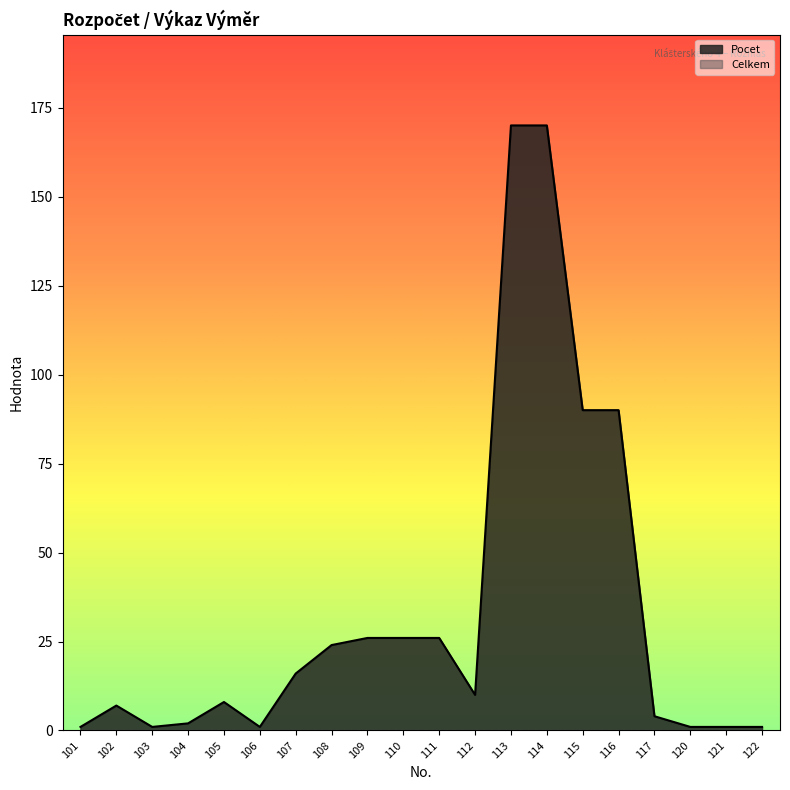

What is the value of the 17th point from the left?

4